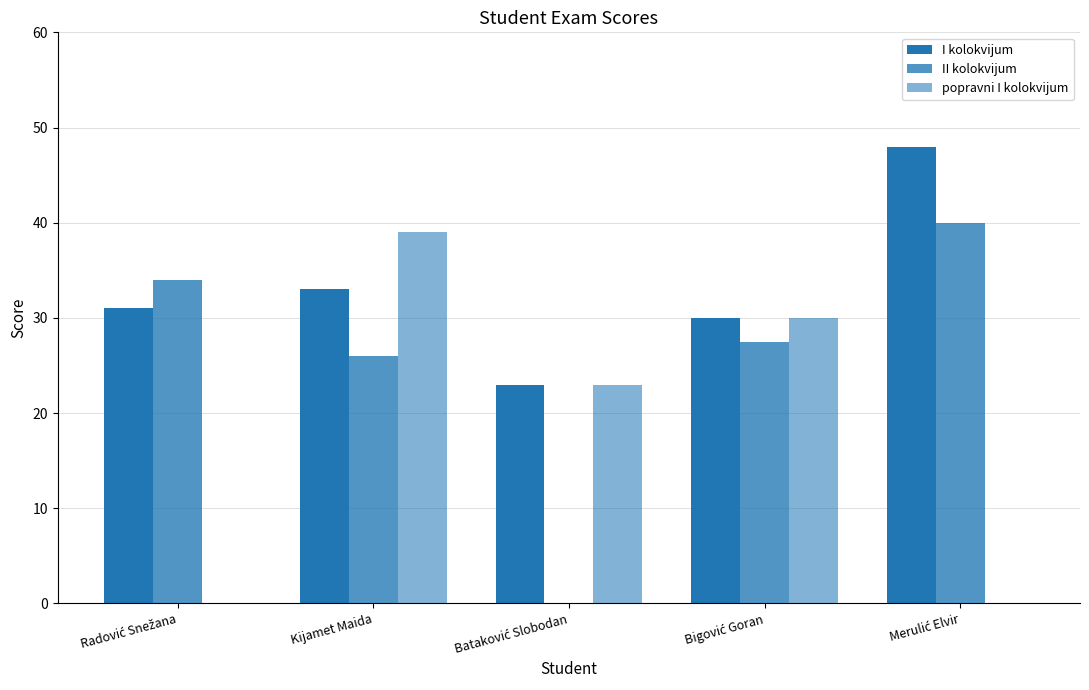

What is the label of the 3rd bar from the left?

Bataković Slobodan